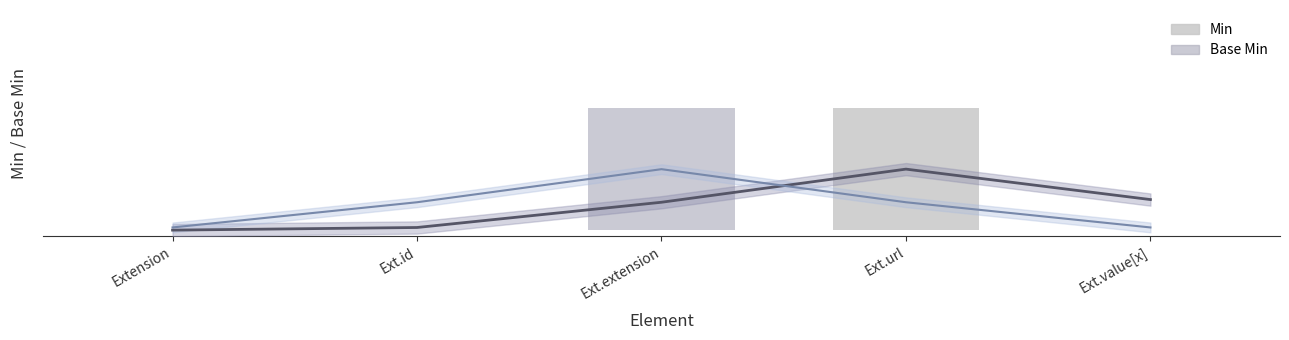

At Ext.extension, list the series in order from smallest to largest.

Min, Base Min